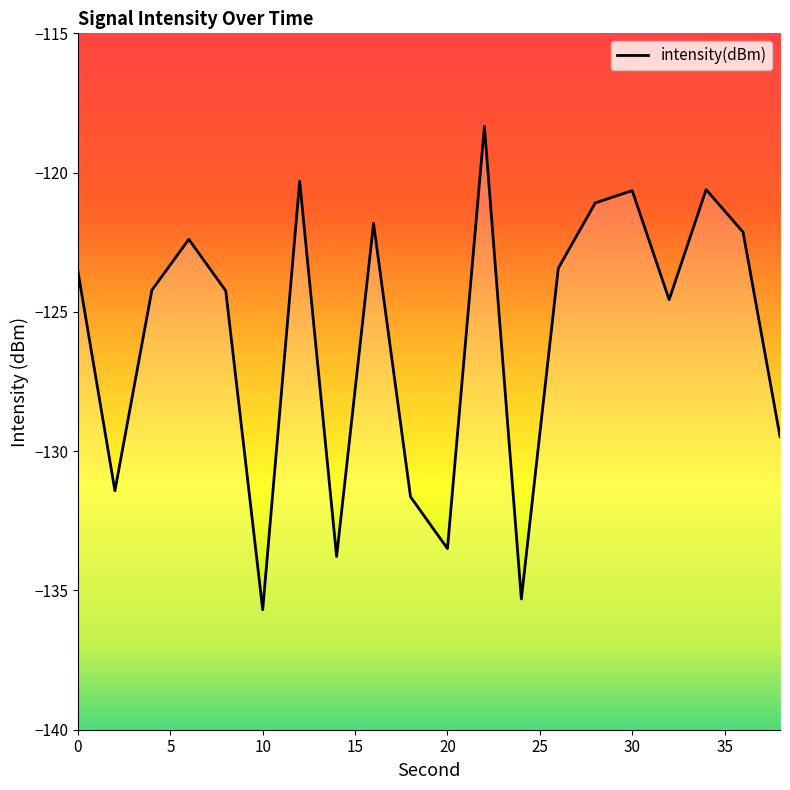

How many values are below -123?

12